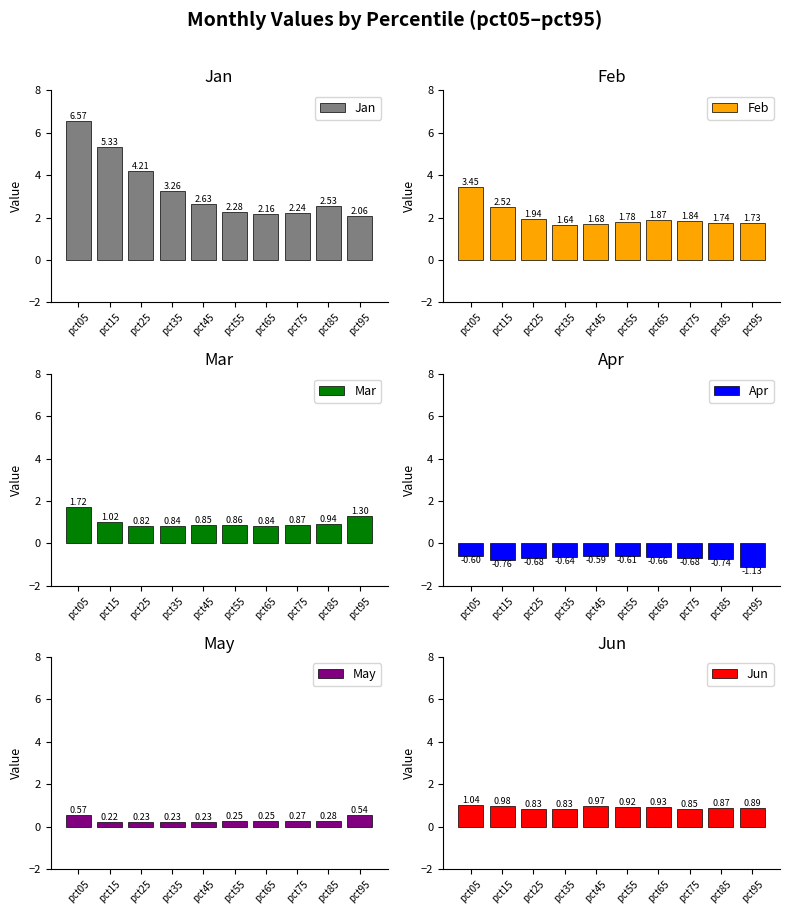

What is the value of the Mar bar at the 7th from the left?

0.8